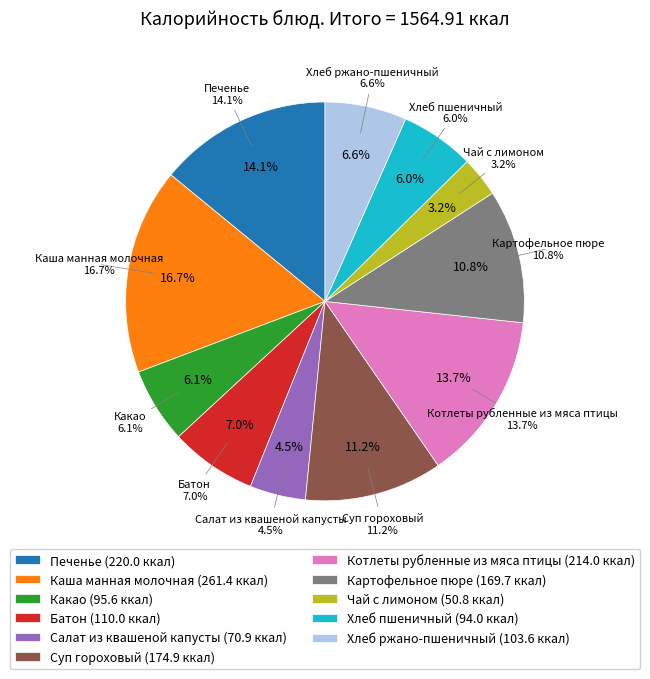

What is the change in value from Суп гороховый to Хлеб пшеничный?

-80.9